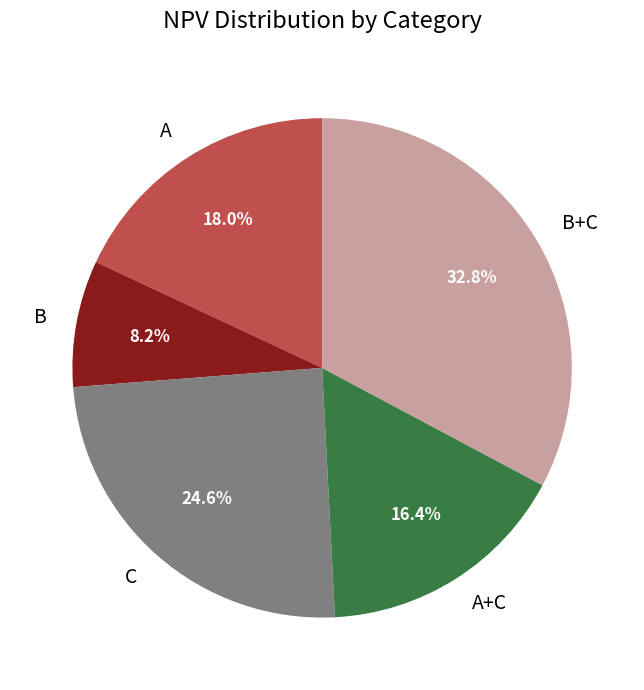

True or false: B accounts for 8% of the total.

True